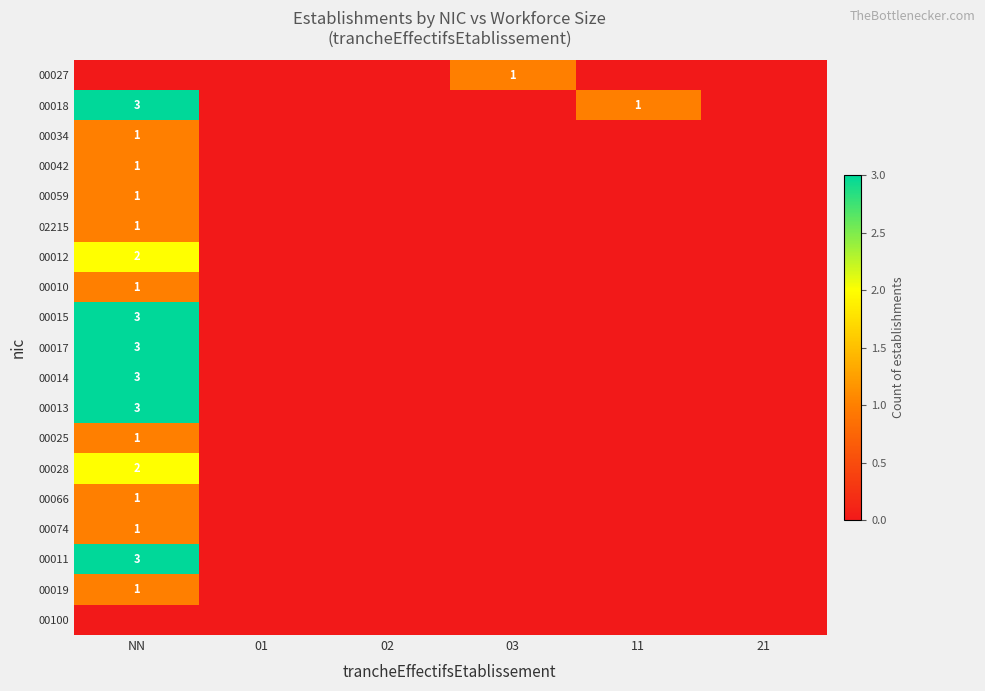

Is it true that 00034 equals 1 at NN?

True